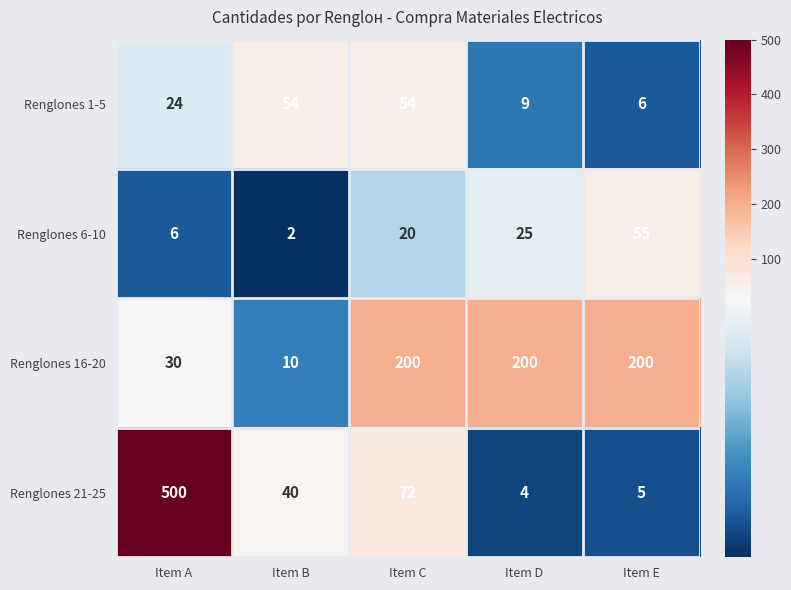

The Renglones 1-5 series shows 54 at Item B. True or false?

True